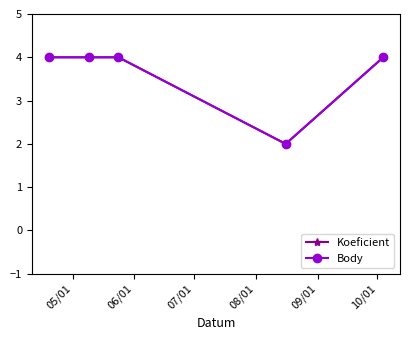

At which label does Koeficient reach its minimum?

08/01